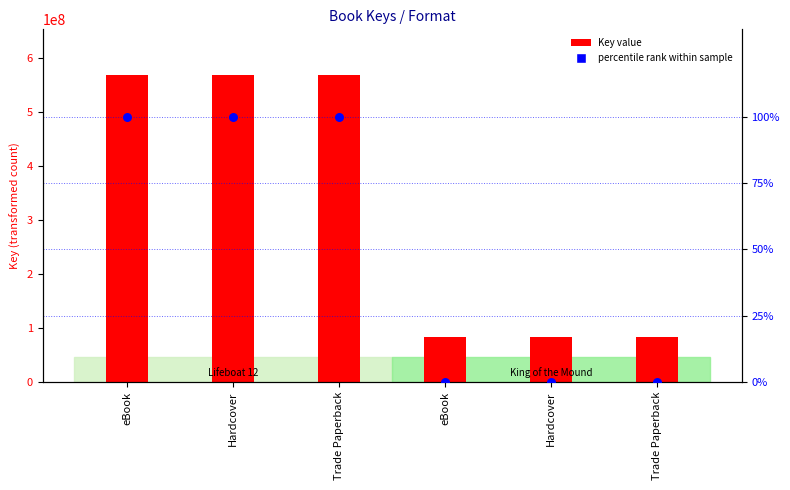

Which series has the largest Y range (max minus min)?

Key value